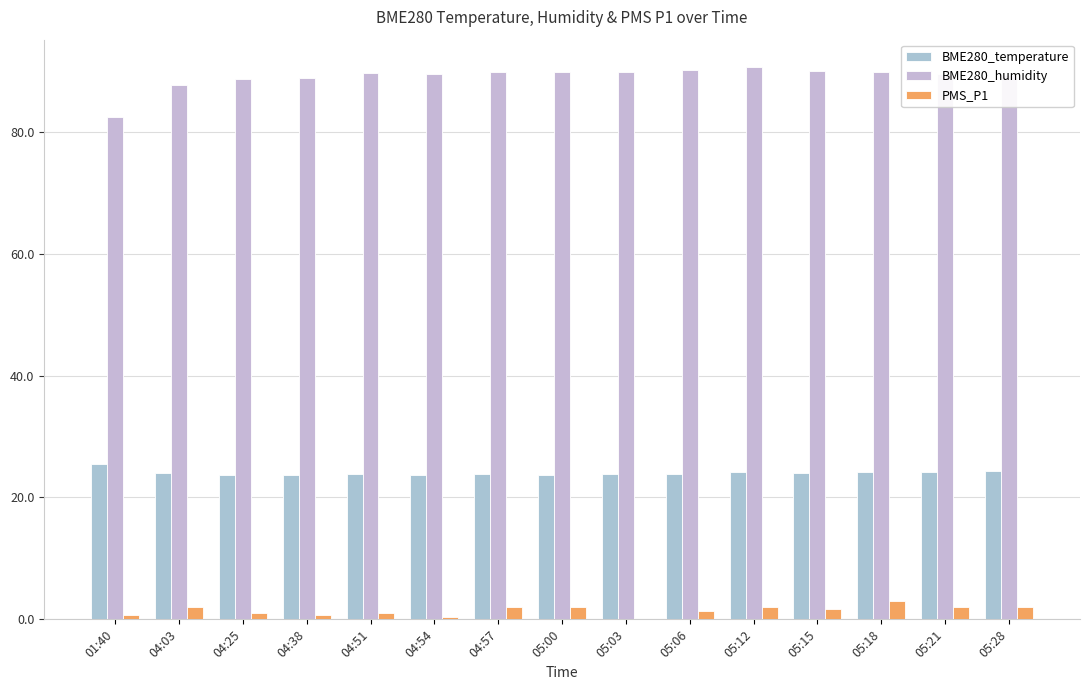

What is the value of the BME280_temperature bar at the 2nd from the left?

24.0